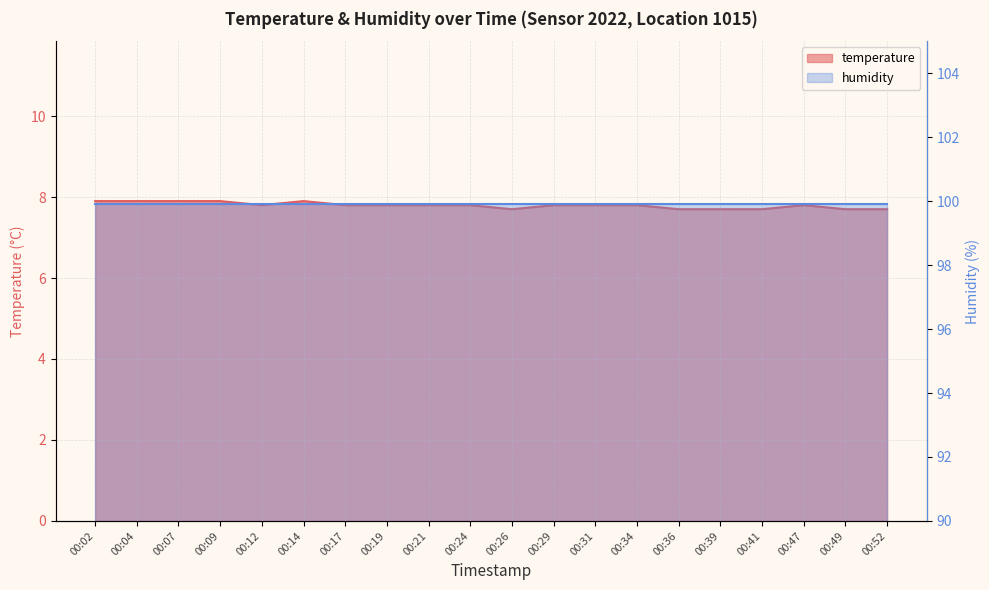

How many values are between 7 and 8?

20